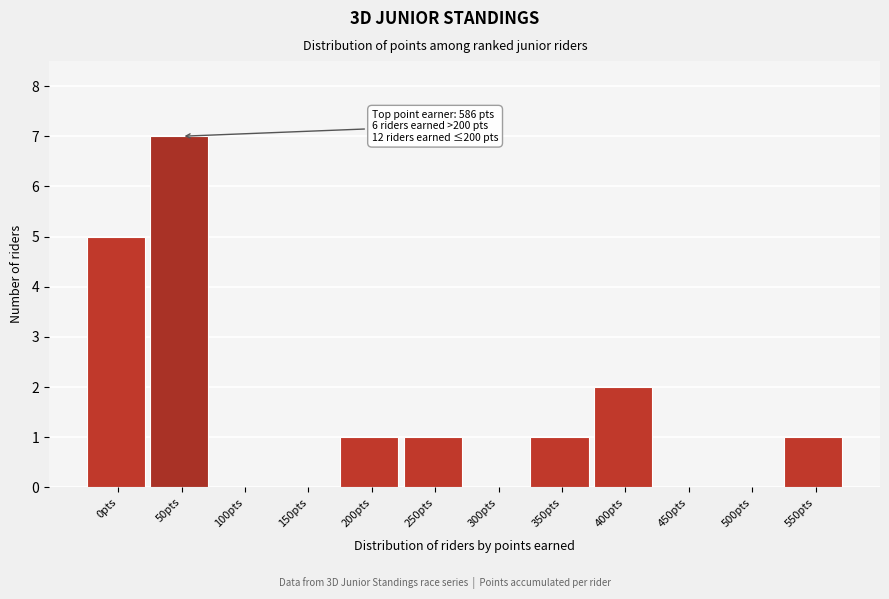

Reading left to right, list all the values displayed in this chart.

0pts=5	50pts=7	100pts=0	150pts=0	200pts=1	250pts=1	300pts=0	350pts=1	400pts=2	450pts=0	500pts=0	550pts=1